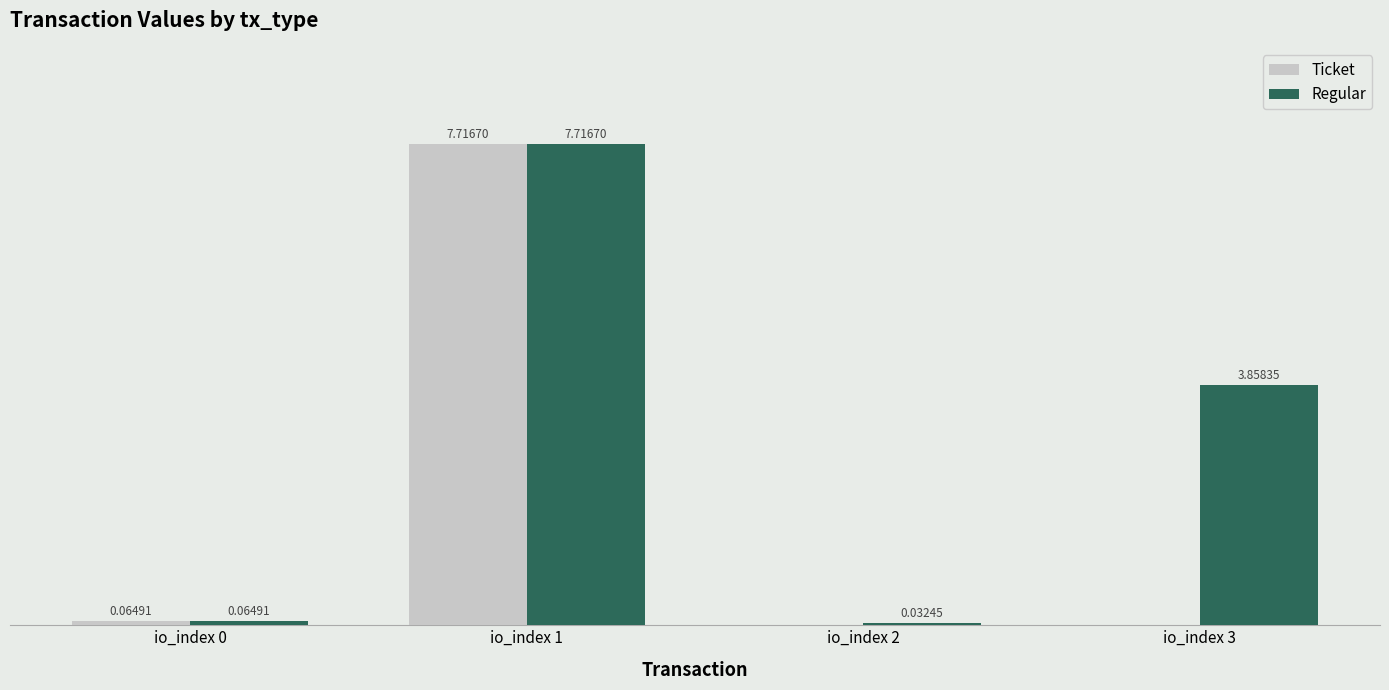

Which series changed the most between io_index 2 and io_index 3?

Regular